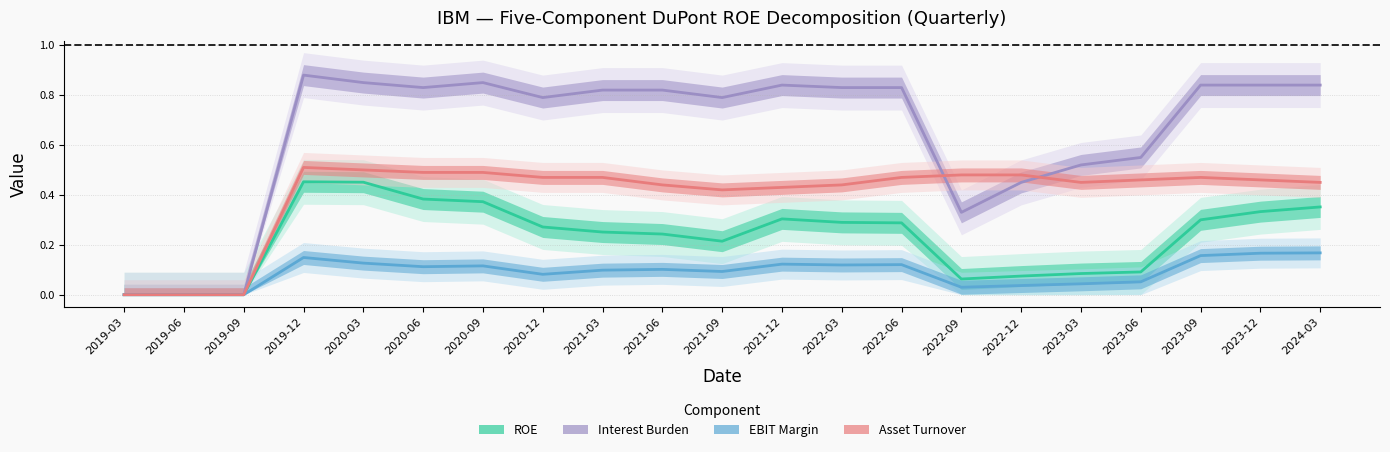

What is the sum of all EBIT Margin values?

1.9